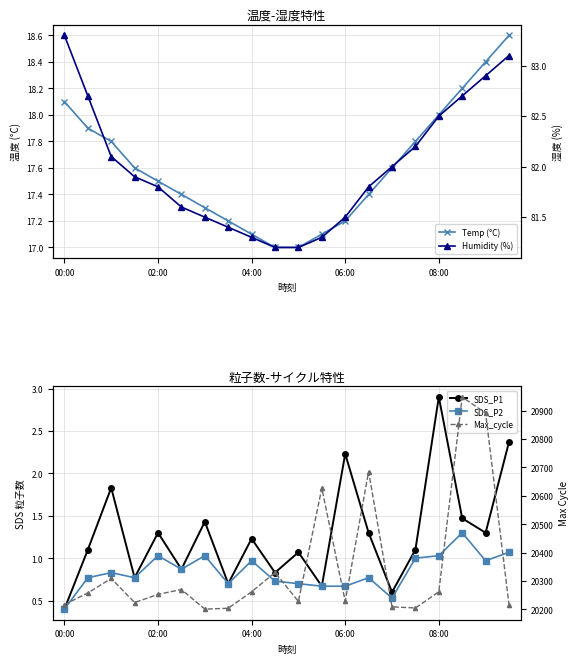

What are all the series names shown in the legend?

Temp (°C), Humidity (%), SDS_P1, SDS_P2, Max_cycle